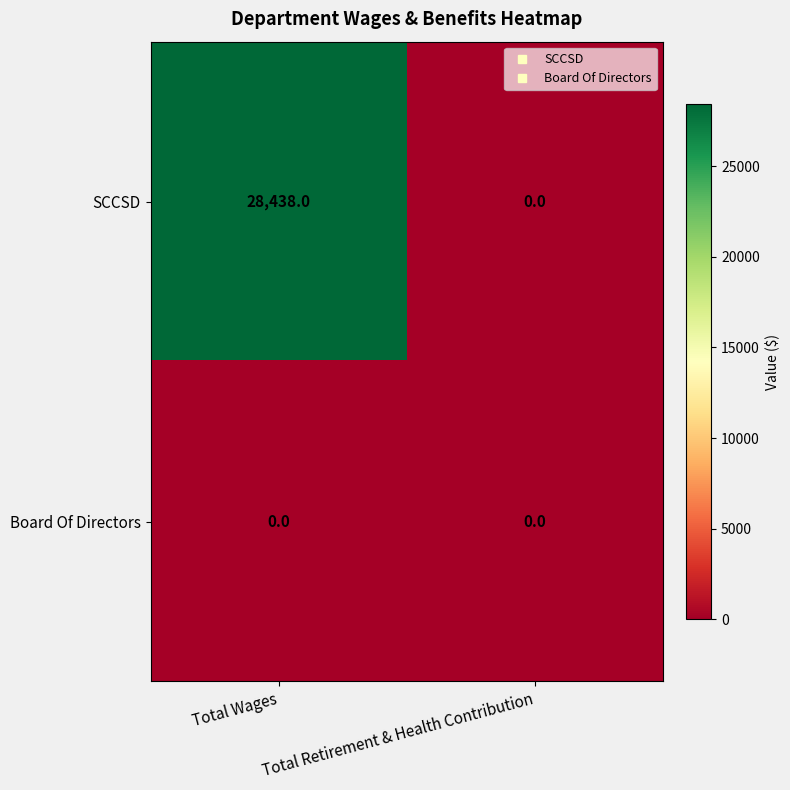

Which series has the largest total across all categories?

SCCSD